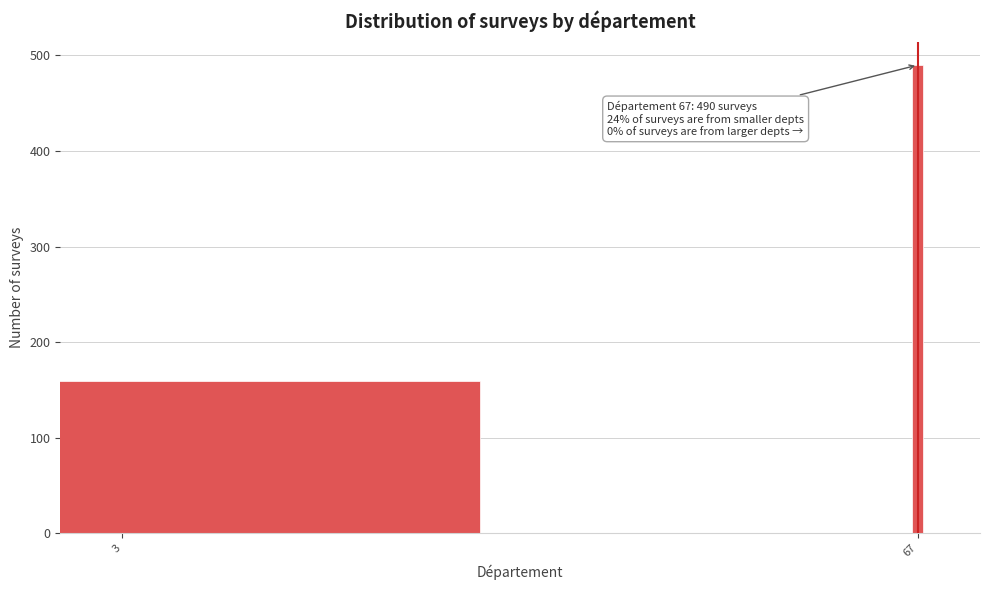

Reading left to right, what are all the values shown in this chart?

159	490